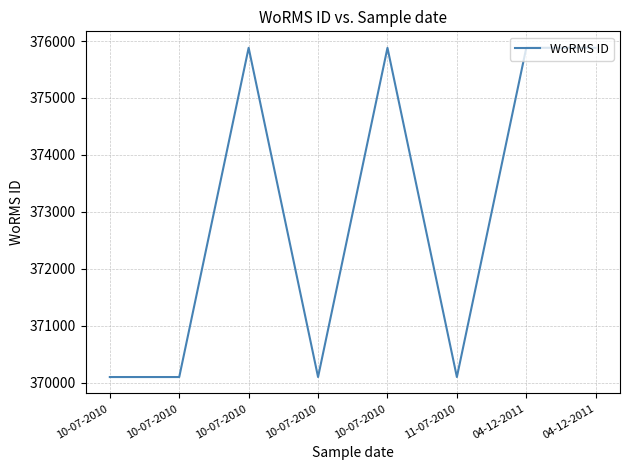

Reading right to left, extract all data points from this chart.

04-12-2011=375881	04-12-2011=375881	11-07-2010=370097	10-07-2010=375880	10-07-2010=370097	10-07-2010=375881	10-07-2010=370097	10-07-2010=370097